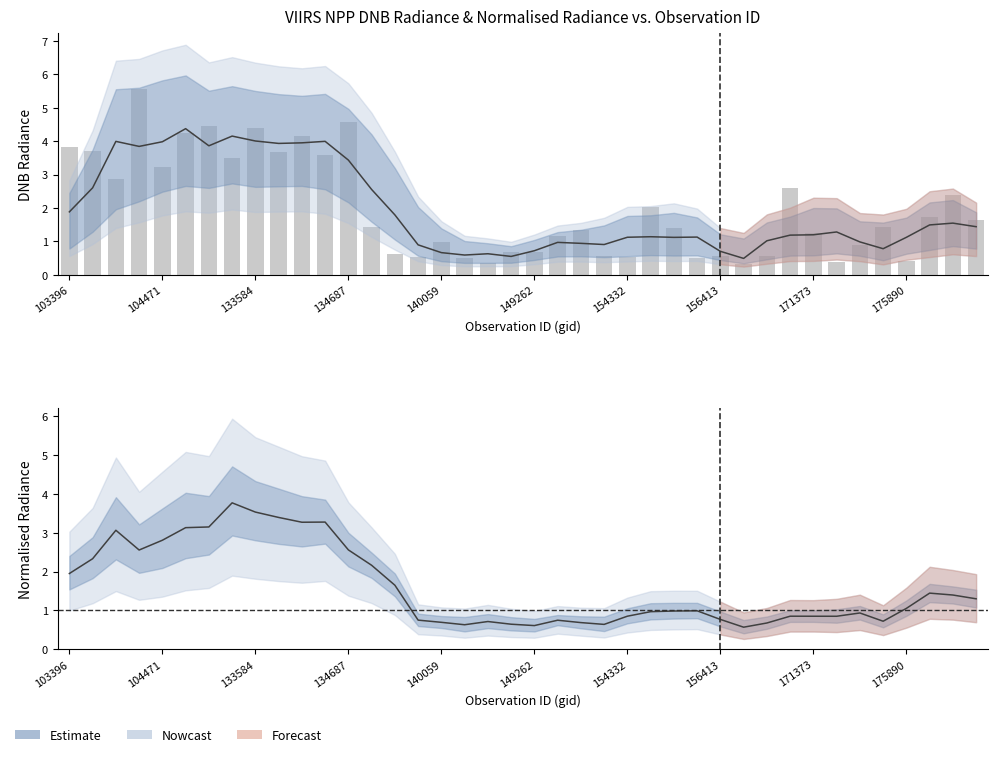

True or false: dnbrad (obs) has a value of 2.1 at 154332.

False